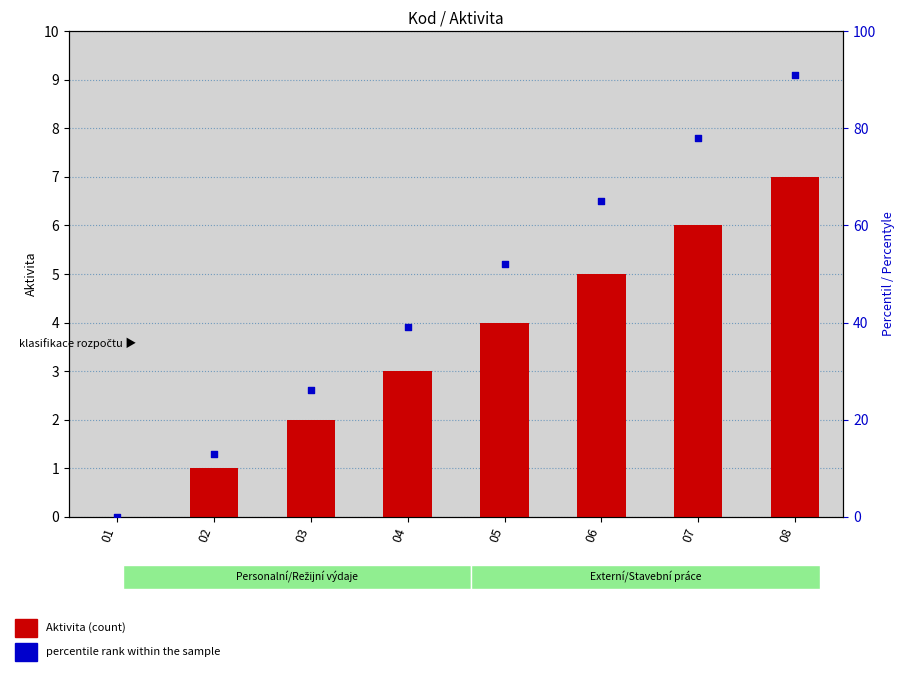

At which category is the sum across all series the highest?

08